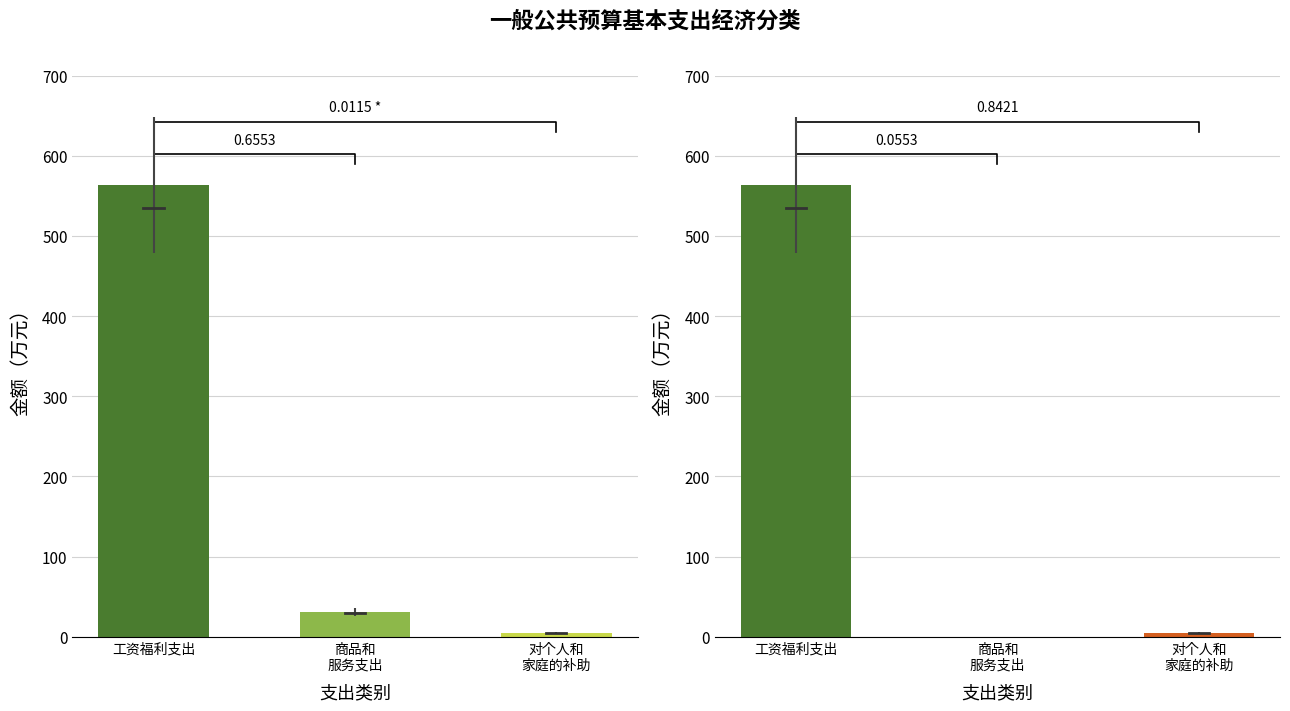

What is the label of the 2nd bar from the right?

商品和服务支出